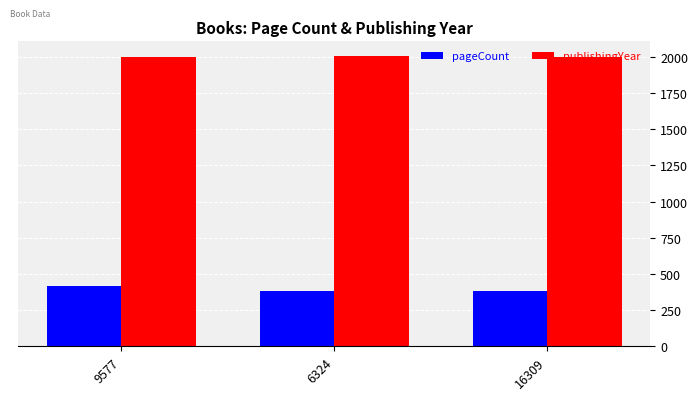

Rank the series at 16309 from lowest to highest value.

pageCount, publishingYear